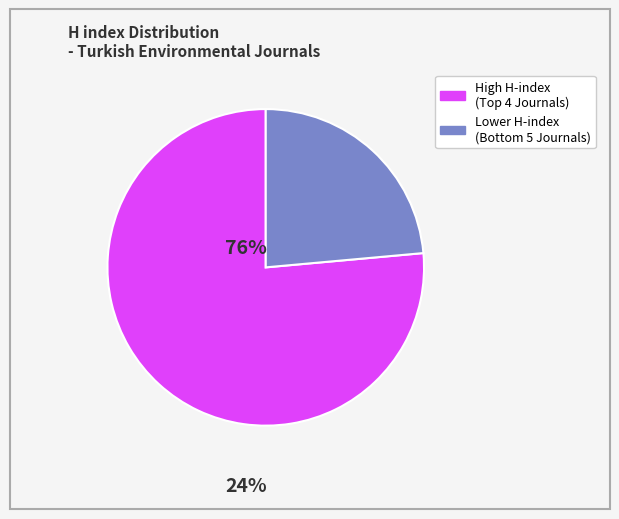

Count the number of slices in the pie.

2